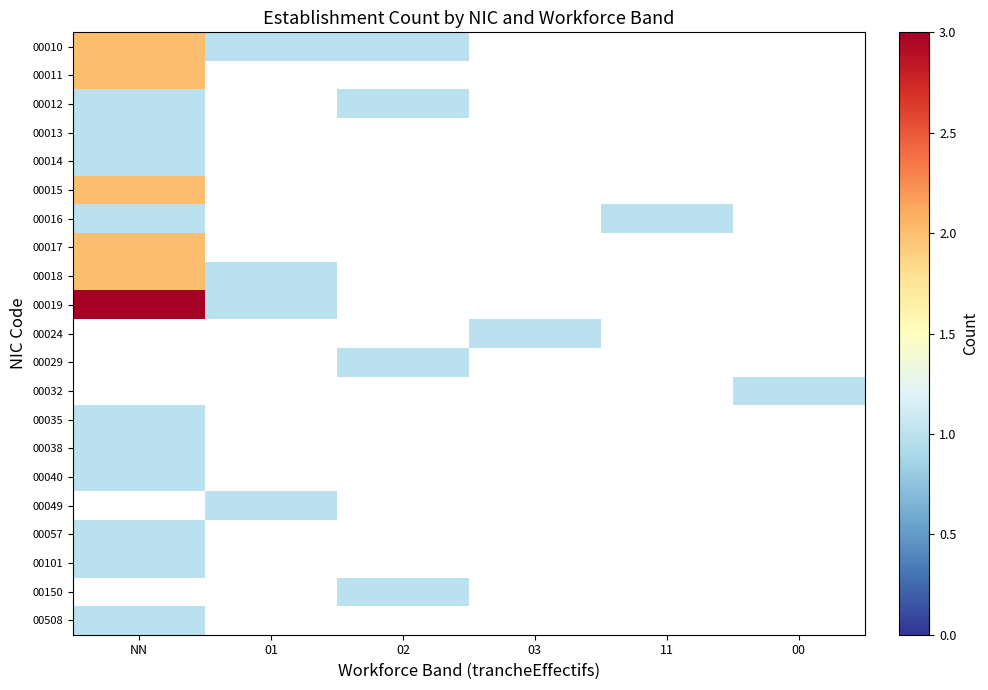

At how many categories does at least one series exceed 1?

1